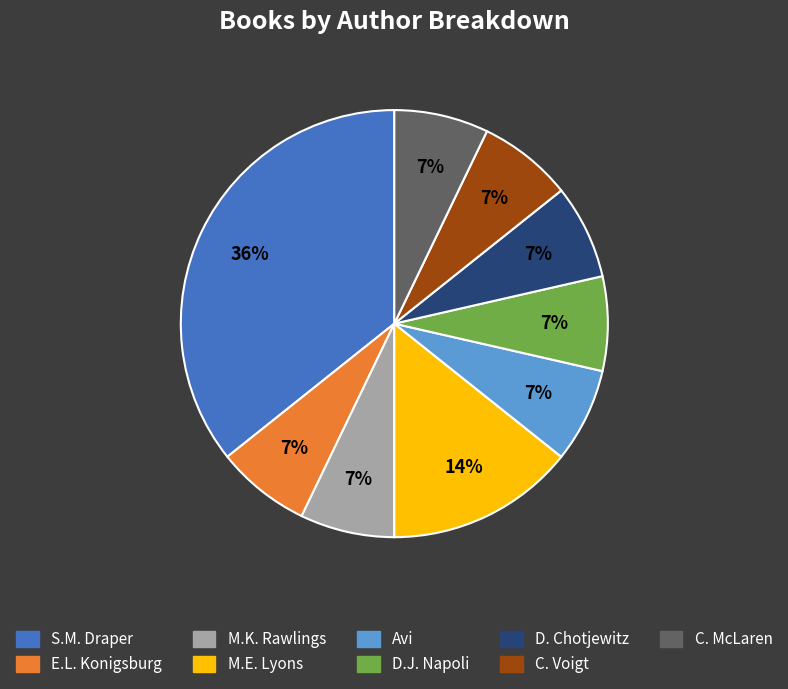

To the nearest percent, what is the combined percentage of D. Chotjewitz and C. Voigt?

14%